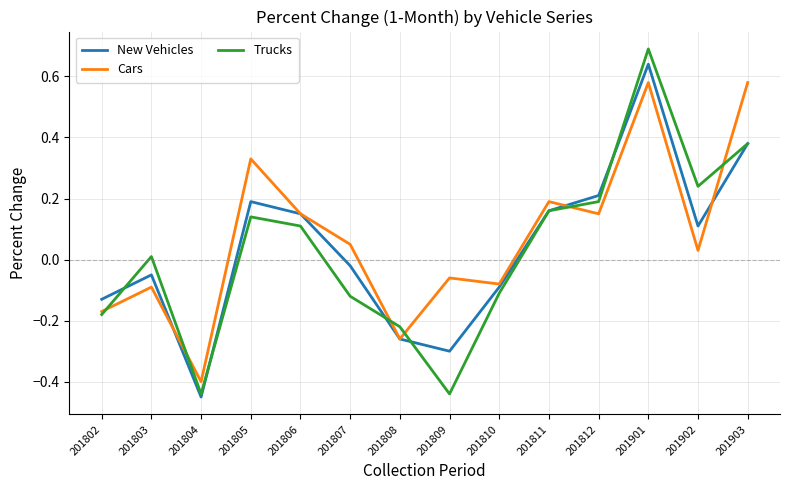

In New Vehicles, how many points are higher than both neighbors (excluding endpoints)?

3